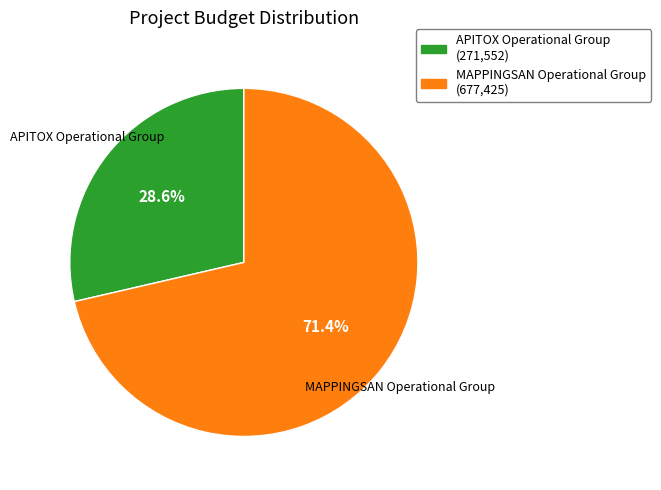

True or false: MAPPINGSAN Operational Group accounts for 71% of the total.

True